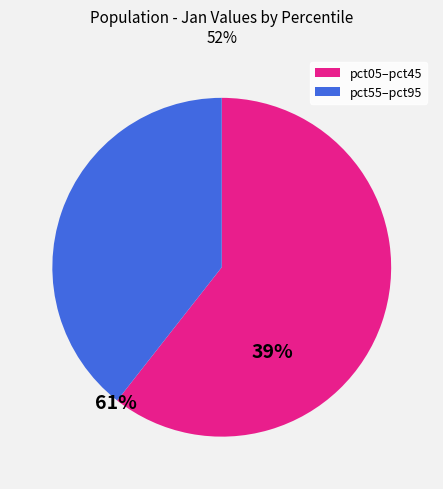

Is there a majority slice in this chart?

Yes